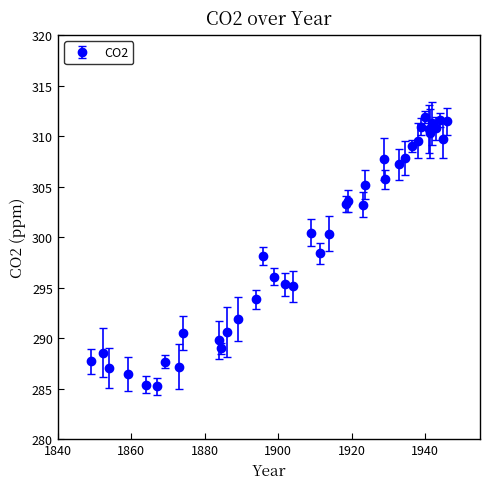

True or false: the data has more than 2 interior local peaks.

True